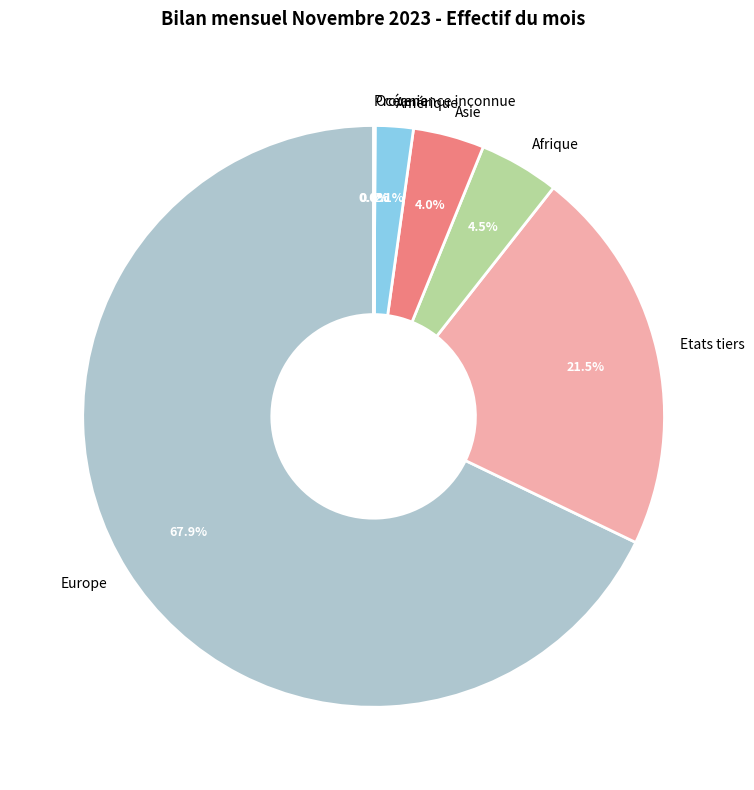

Which category accounts for the majority?

Europe